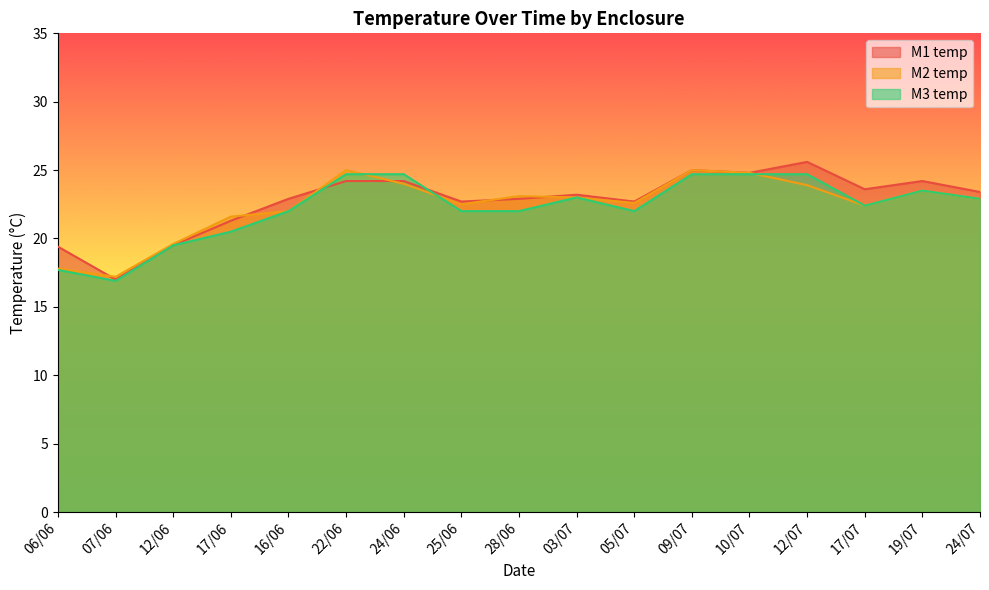

What is the label of the 9th point from the left?

28/06